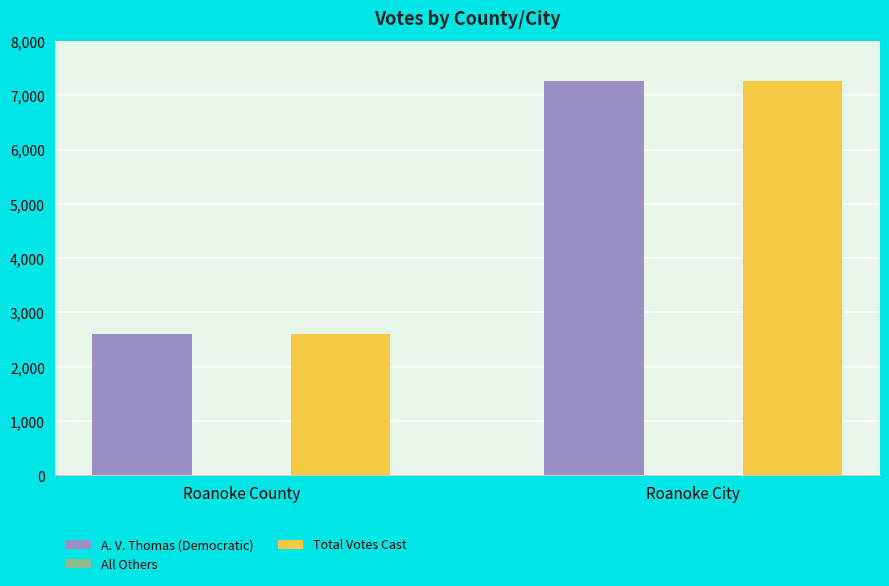

Is it true that Total Votes Cast equals 2605 at Roanoke County?

True